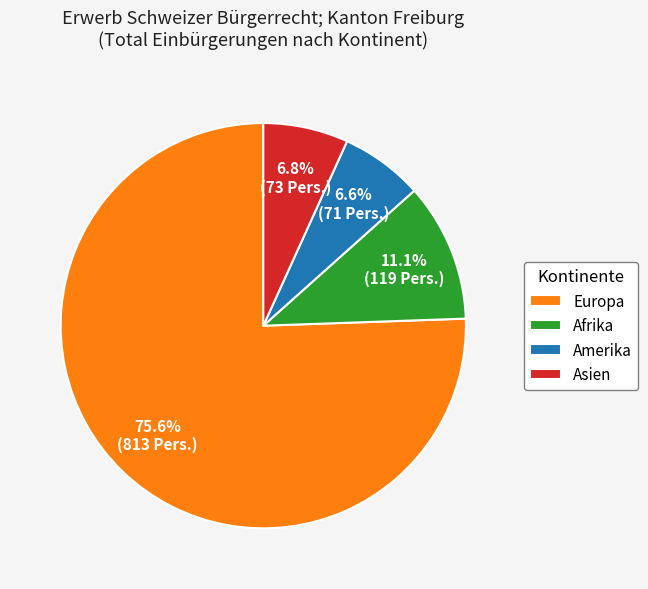

Combined, what portion of the pie is Europa and Afrika?

86.6%